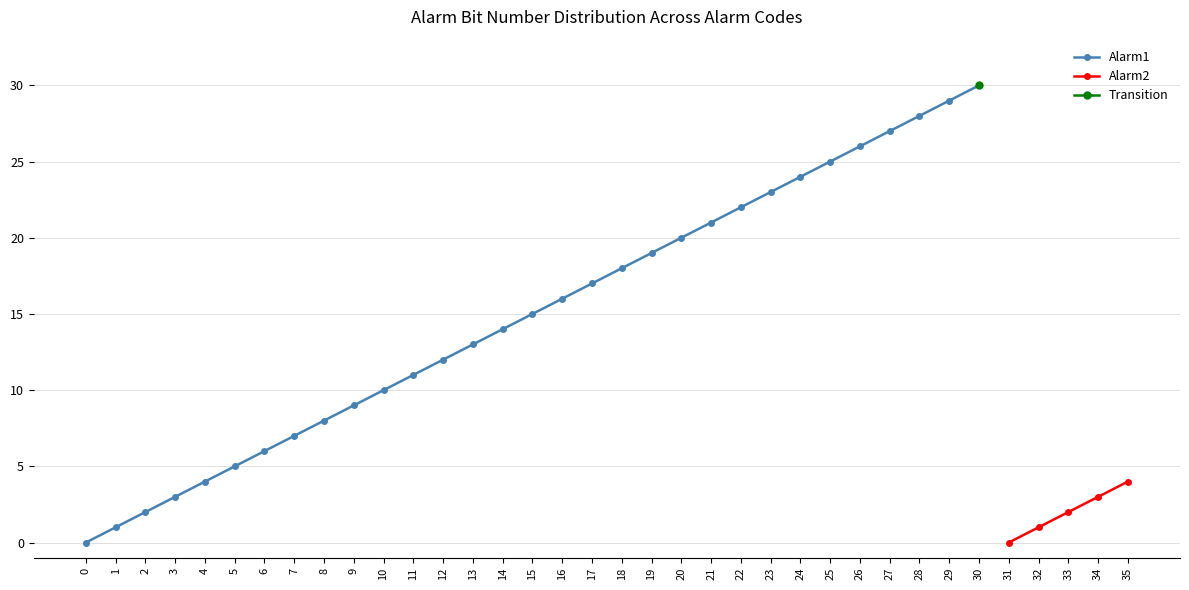

Approximately how many times larger is the value at 27 compared to 19?

1.4